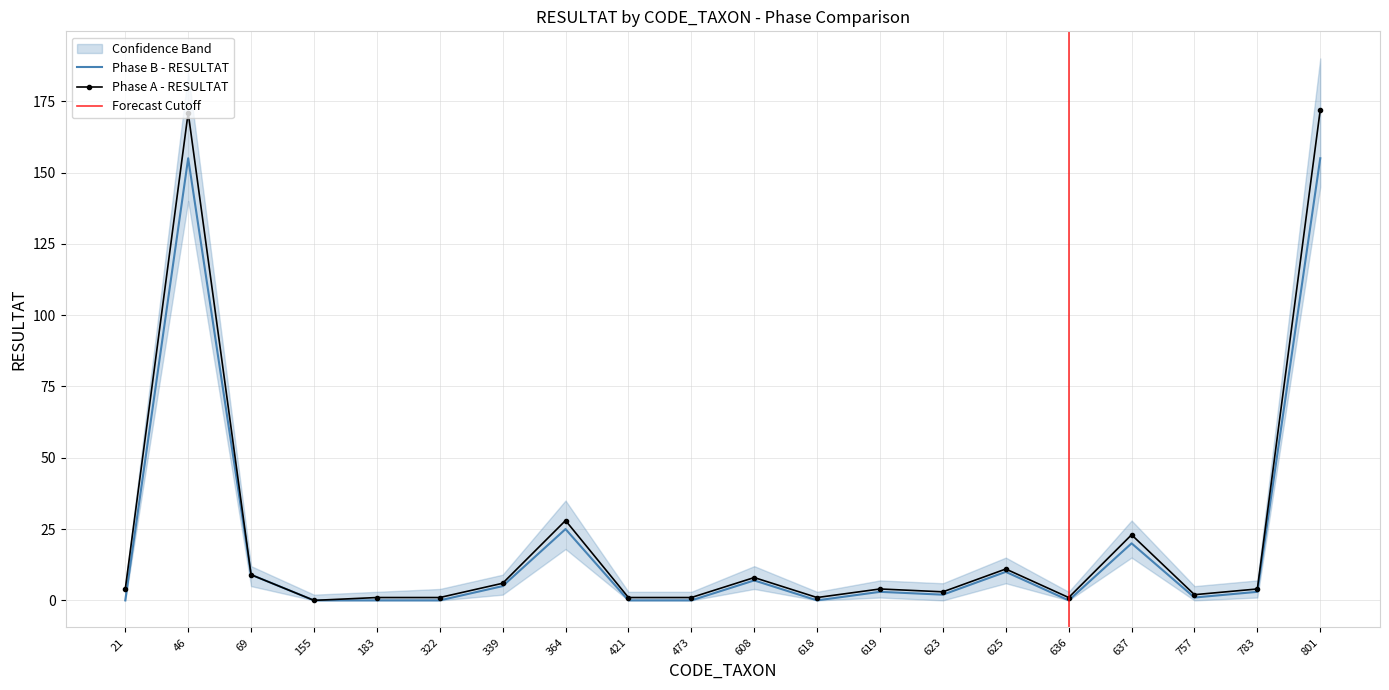

Which series has the widest spread of values?

Phase A - RESULTAT